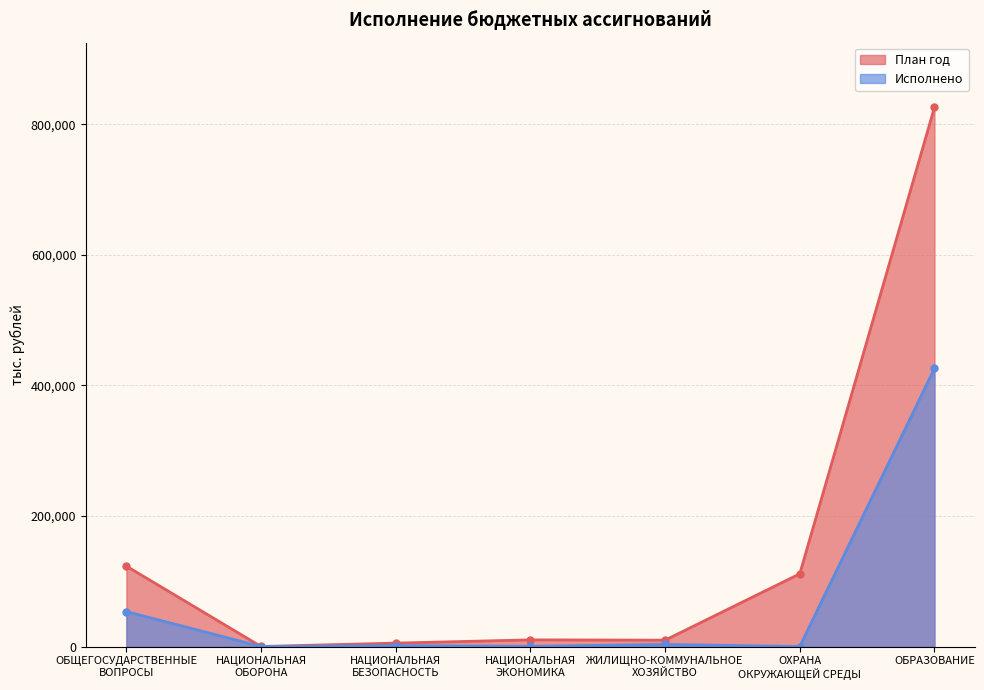

What are all the series names shown in the legend?

План год, Исполнено